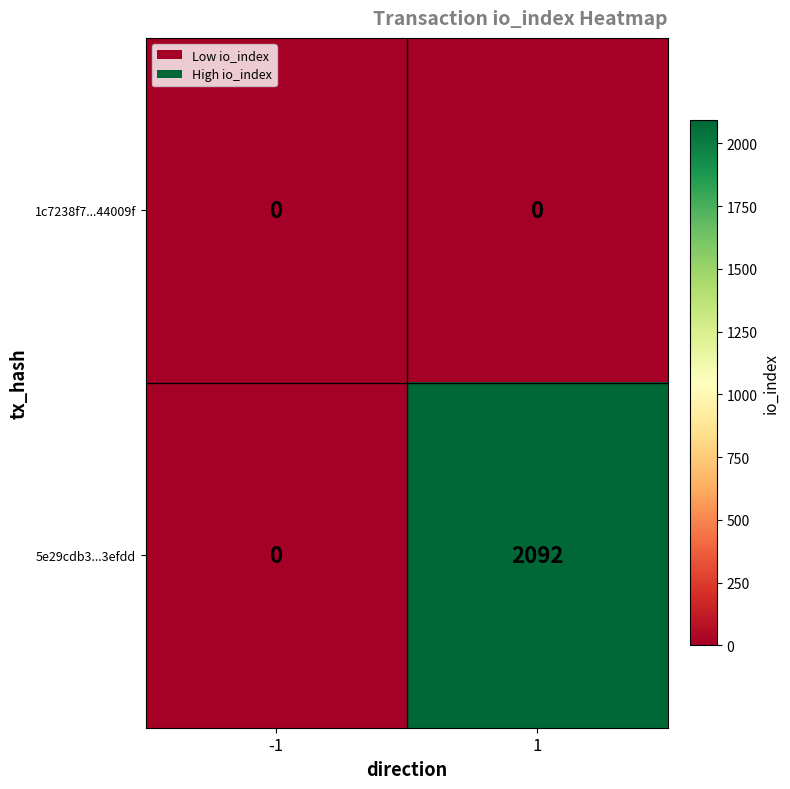

How many distinct data groups are displayed?

2